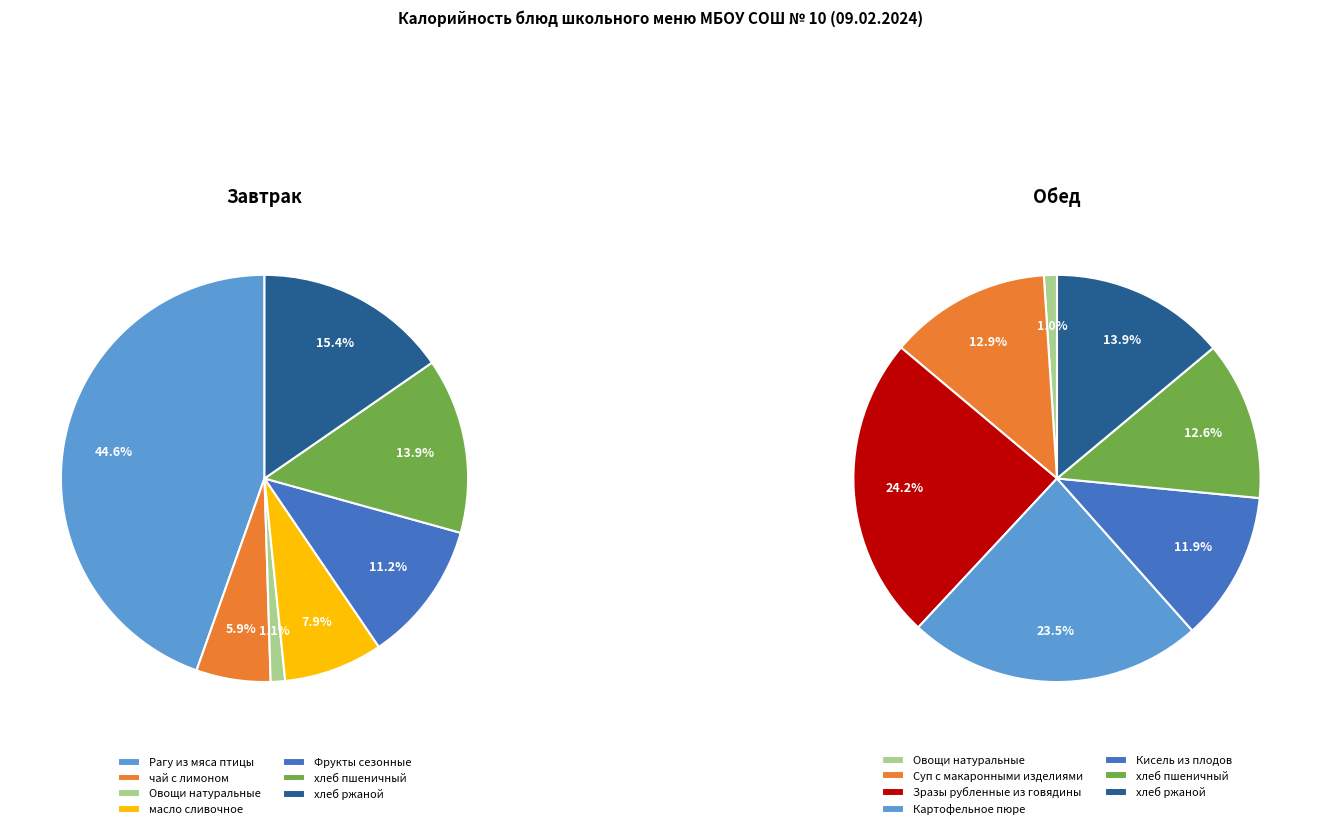

What percentage is NOT represented by 2?

98.9%